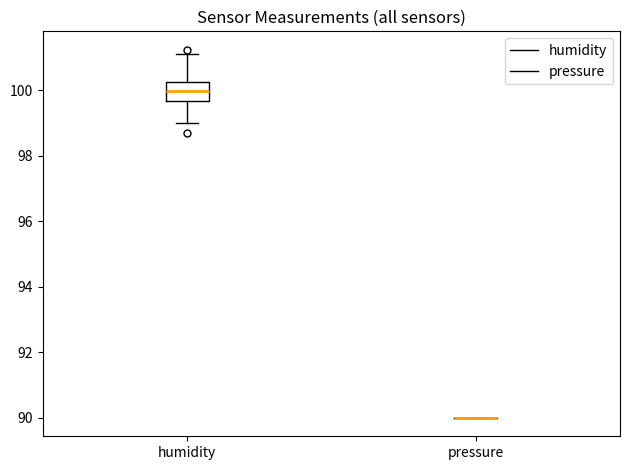

Reading left to right, read every box against the y-axis: the position of its median line, the range the box covers, and the ends of its whiskers. The values are not printed on the chart, so give them approximately, as read against the axis.

humidity: median 100.0, box 99.6 to 100.2, whiskers 99.0 to 101.0
pressure: box collapsed to a line at 90.0, whiskers 90.0 to 90.0